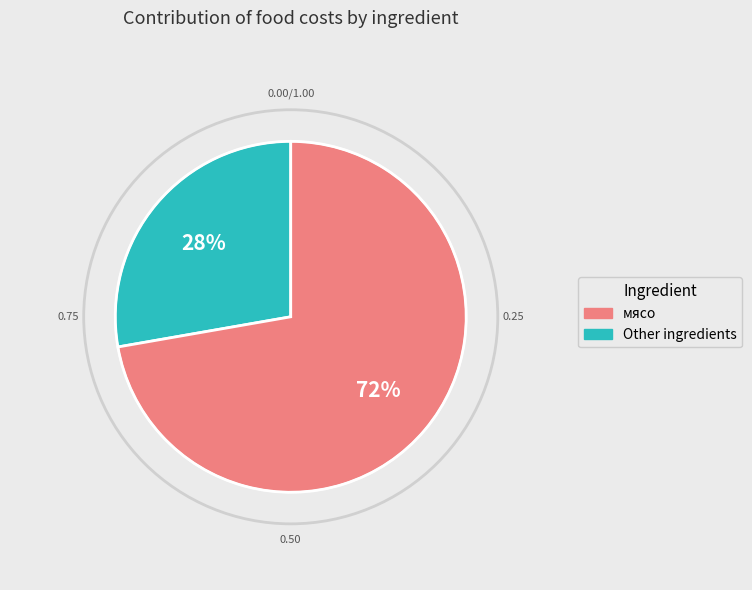

Is it true that чай is 16% of the pie?

False